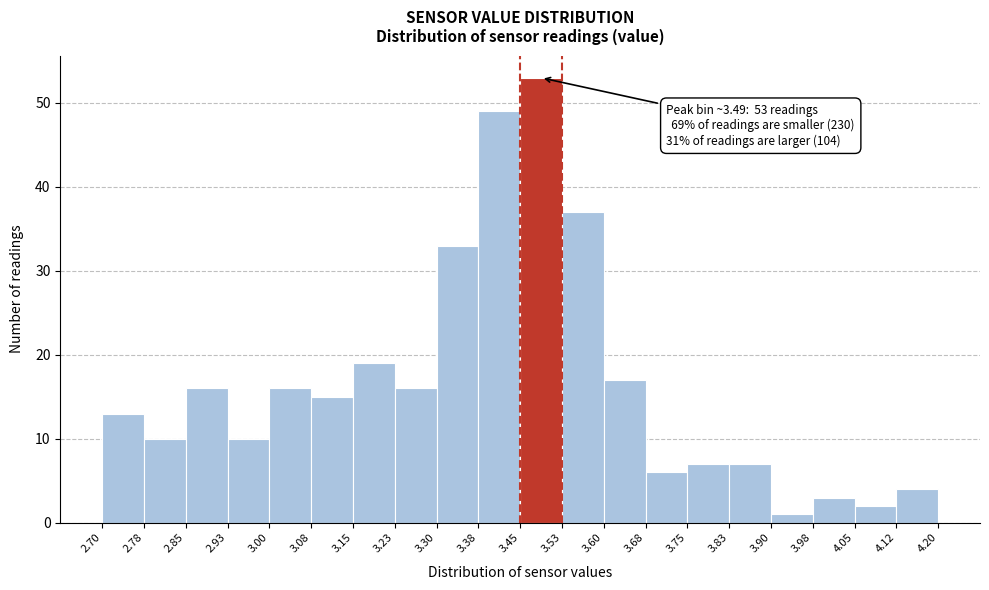

Which range on the x-axis has the tallest bar?

3.45 to 3.53